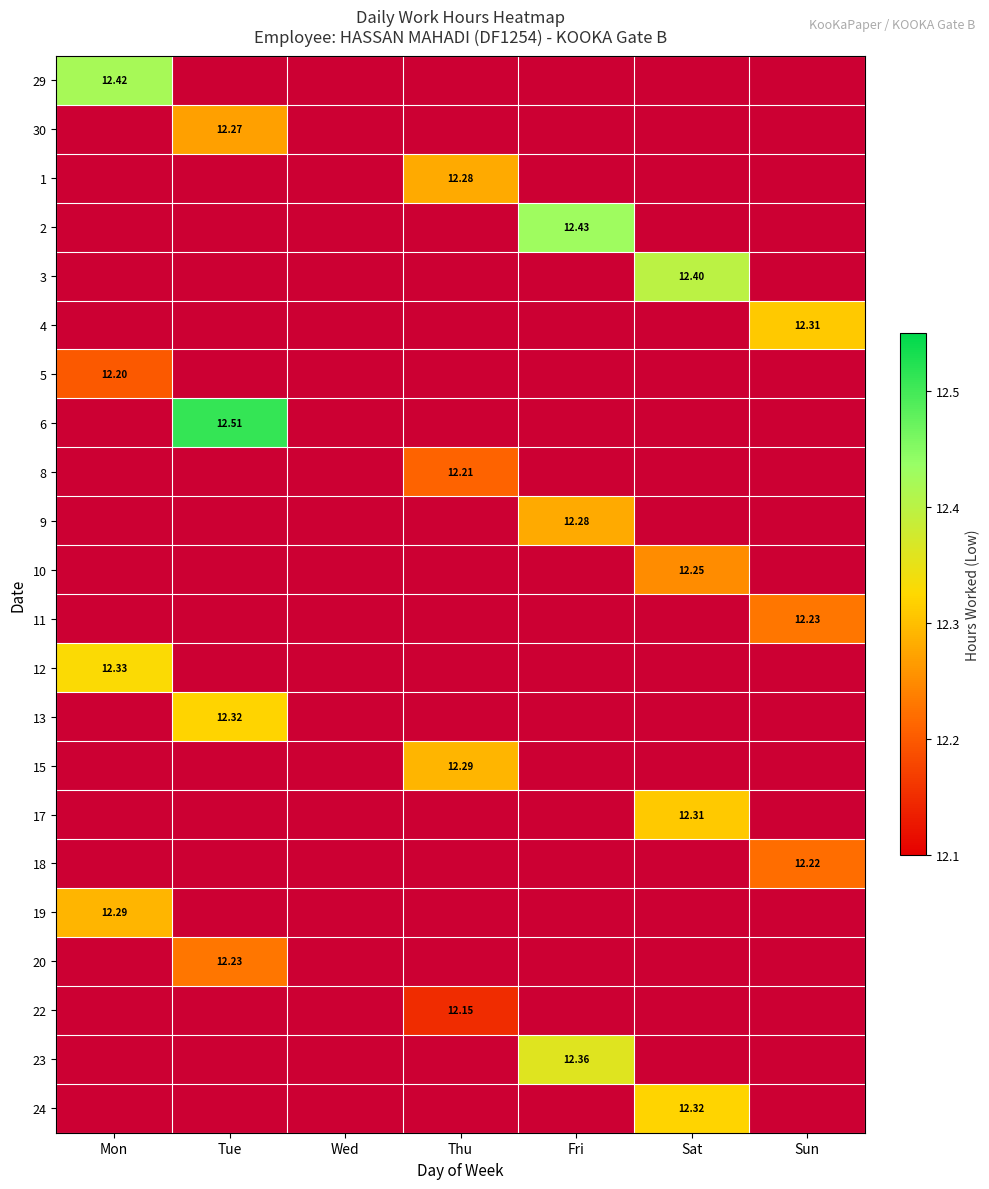

At how many categories does at least one series exceed 12?

6